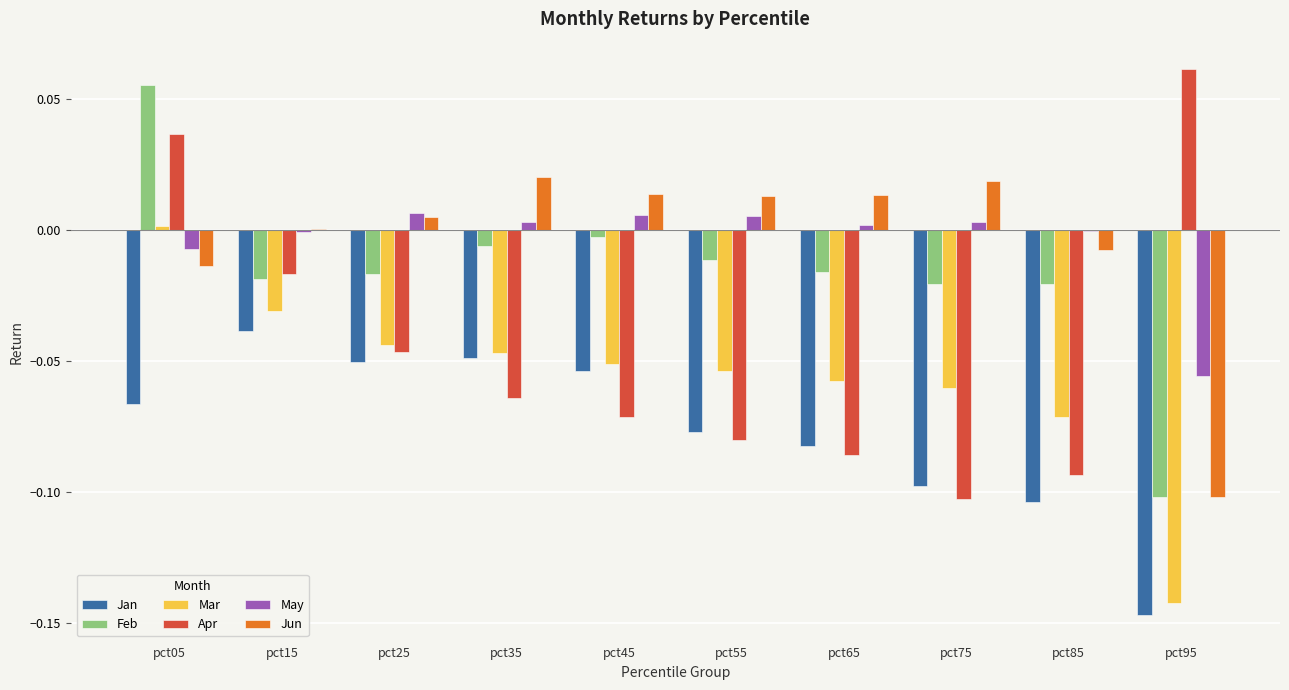

How many series are shown in this chart?

6